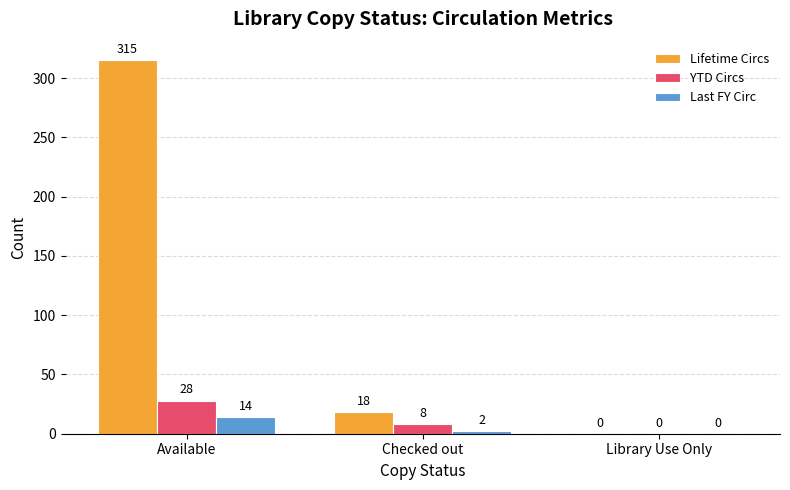

True or false: Lifetime Circs has a value of 29 at Checked out.

False